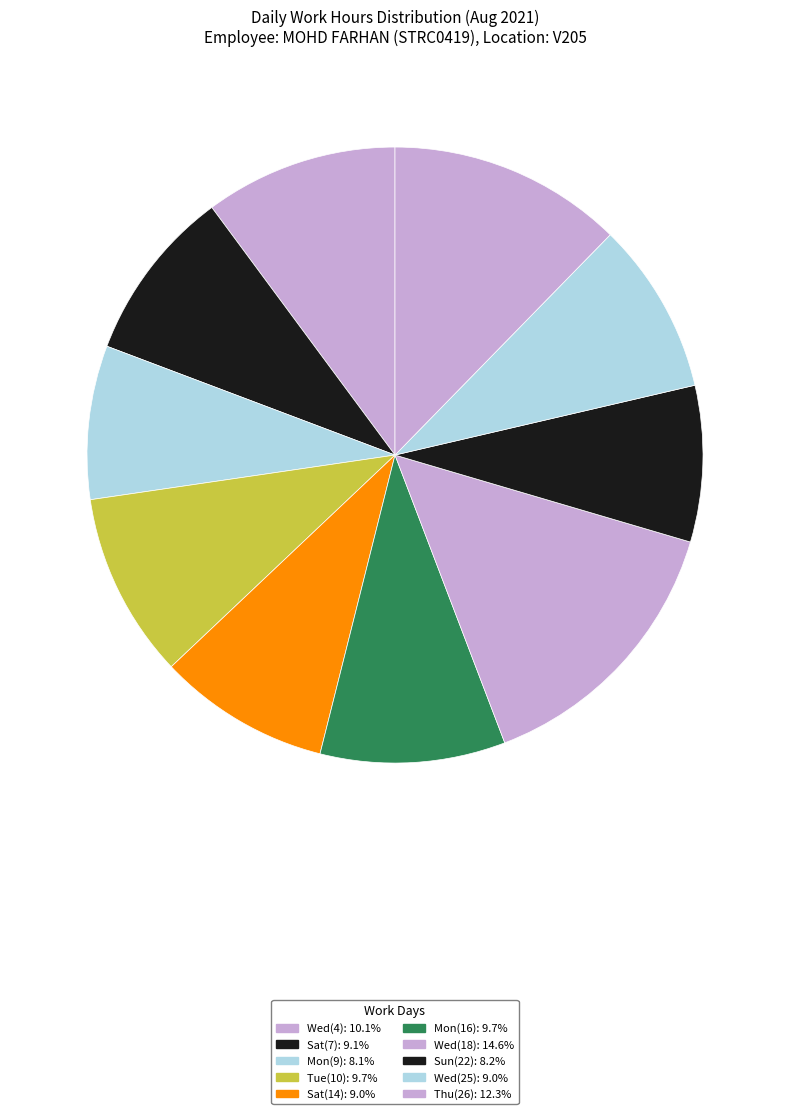

How many slices are in this pie chart?

10